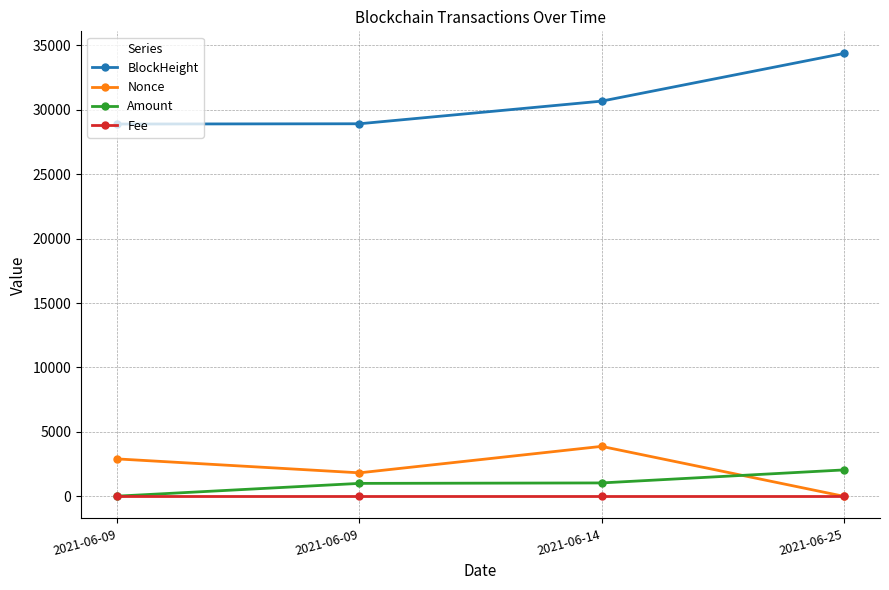

How many series are shown in this chart?

4